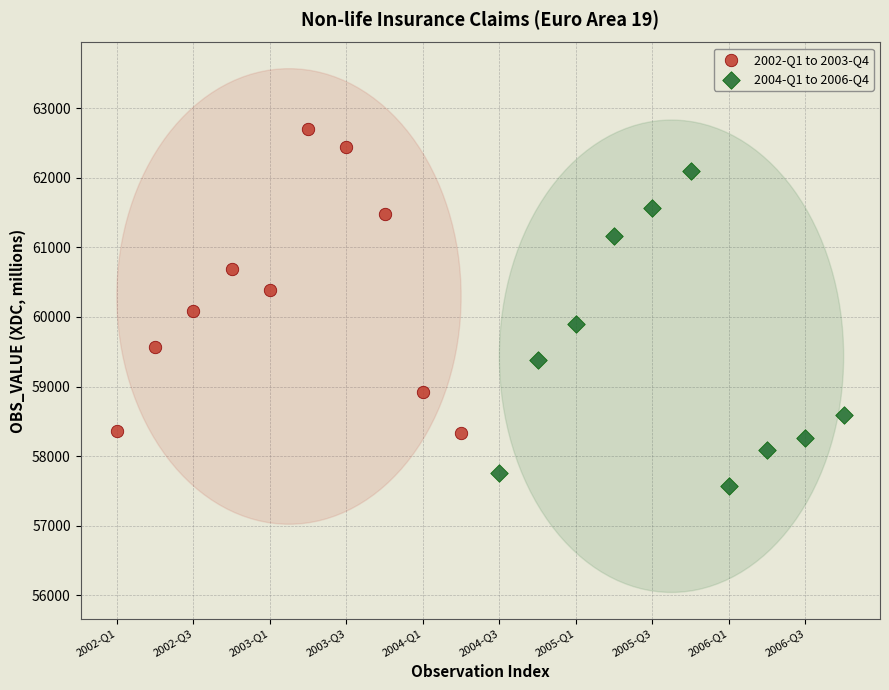

What are all the series names shown in the legend?

2002-Q1 to 2003-Q4, 2004-Q1 to 2006-Q4